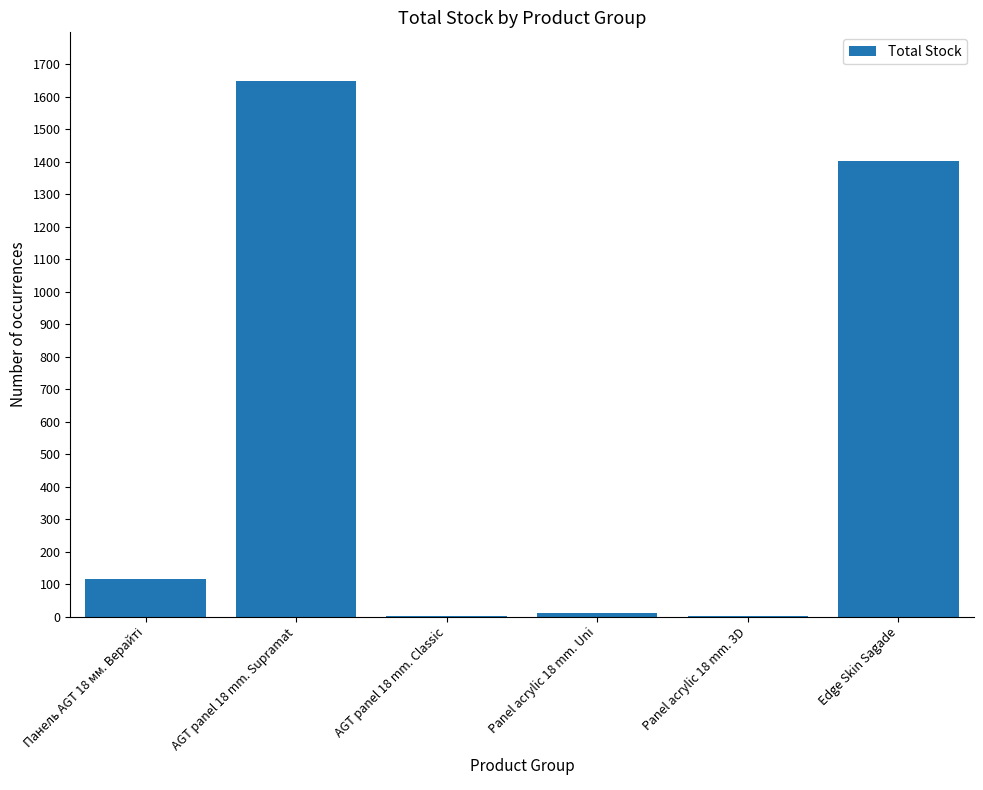

The value at AGT panel 18 mm. Supramat is 411. True or false?

False